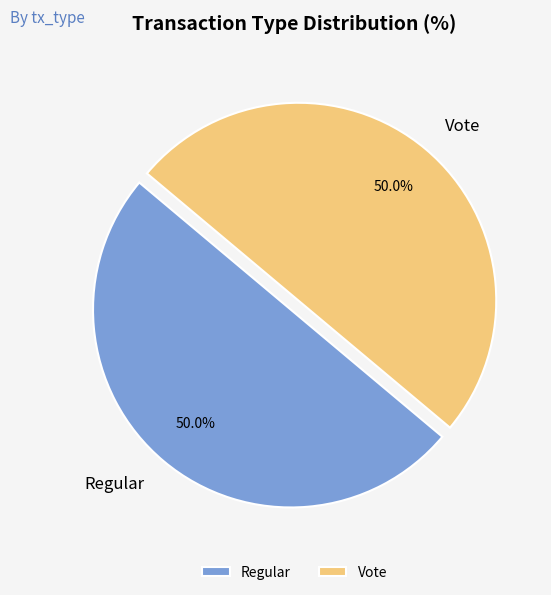

To the nearest percent, what portion does Vote represent?

50%